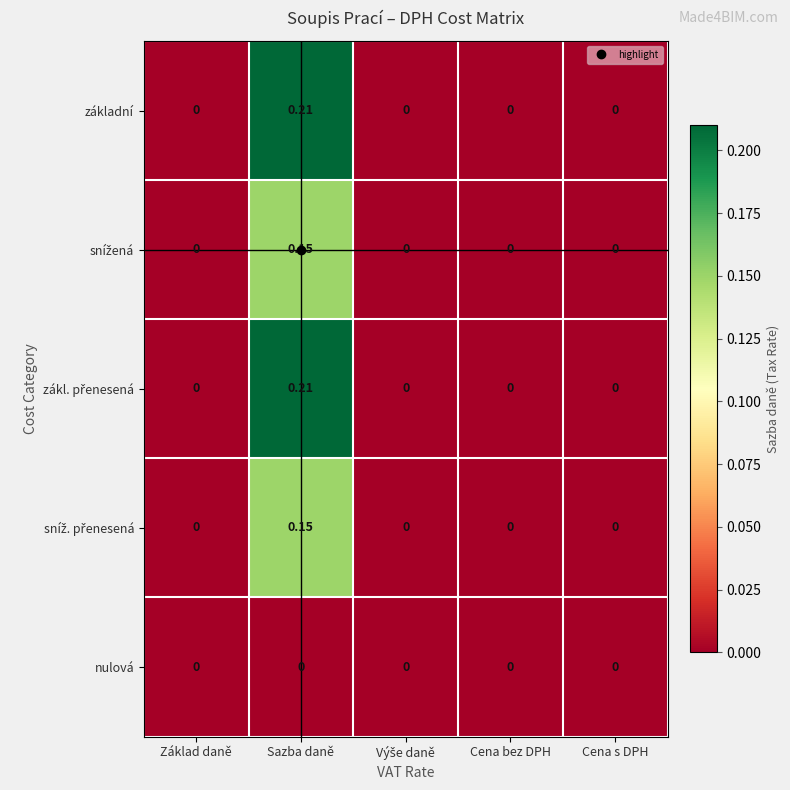

At which category is the sum across all series the highest?

Sazba daně